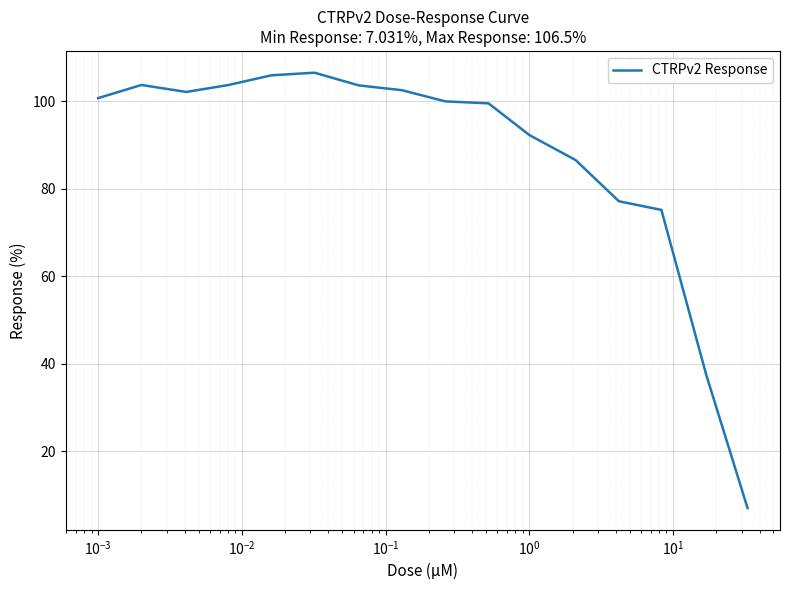

What is the minimum value shown in the chart?

7.0